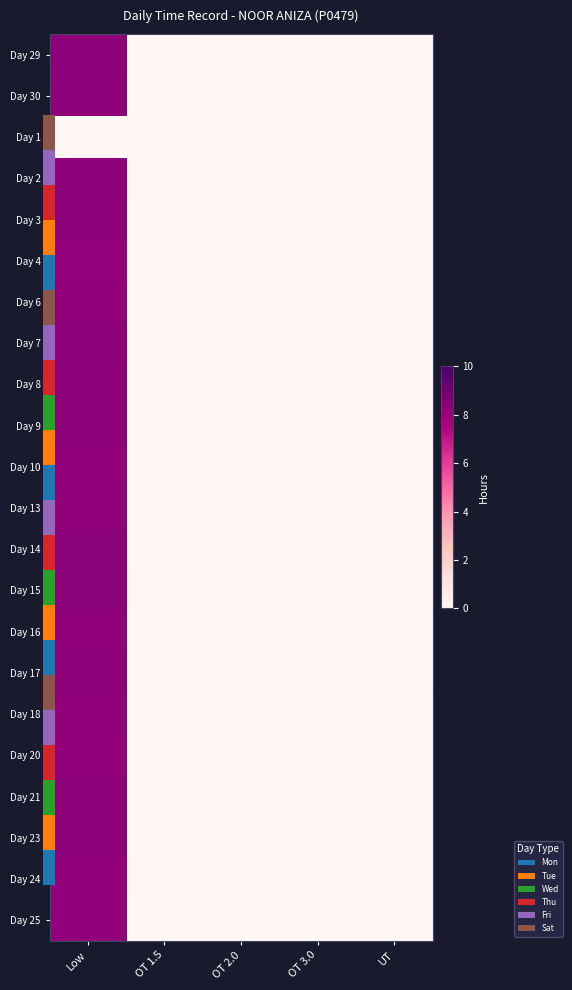

Rank the series at OT 3.0 from highest to lowest value.

Day 14, Day 8, Day 17, Day 20, Day 29, Day 25, Day 21, Day 9, Day 7, Day 15, Day 3, Day 23, Day 24, Day 13, Day 4, Day 6, Day 2, Day 18, Day 30, Day 16, Day 10, Day 1